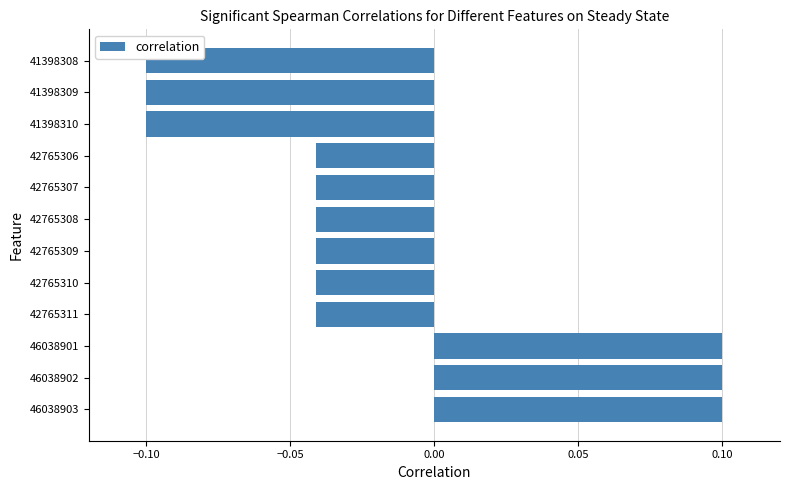

How many data points are above 0?

3